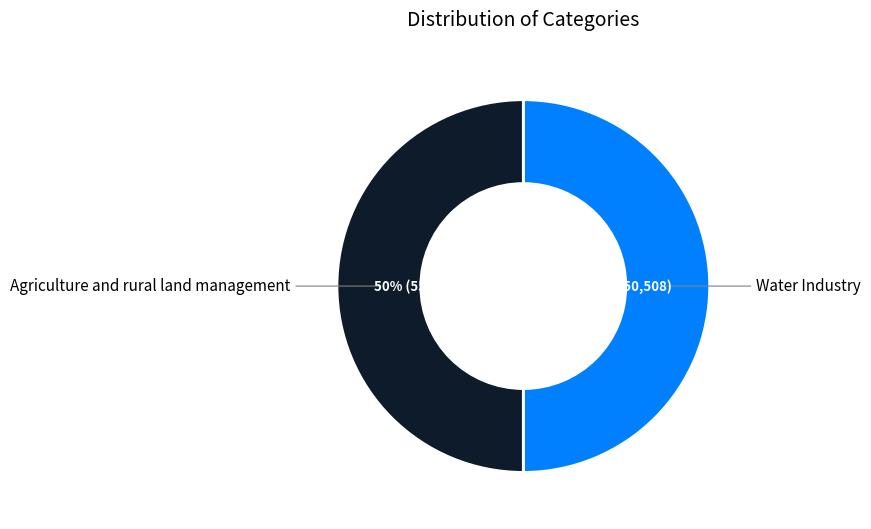

To the nearest percent, what portion does Agriculture and rural land management represent?

50%